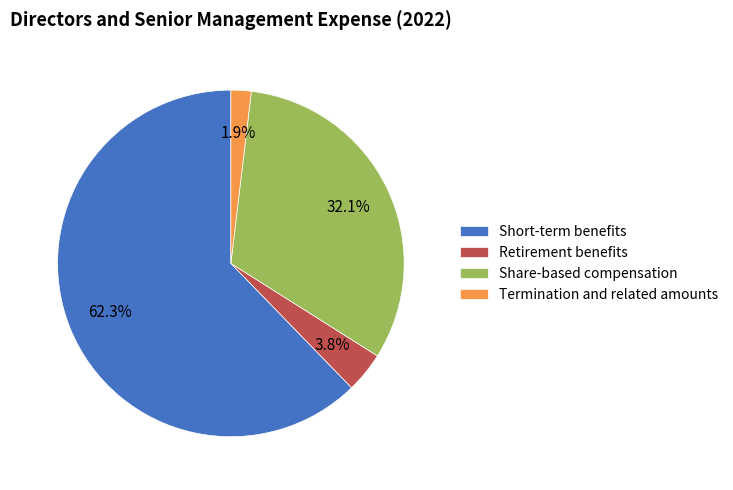

Which category accounts for the majority?

Short-term benefits